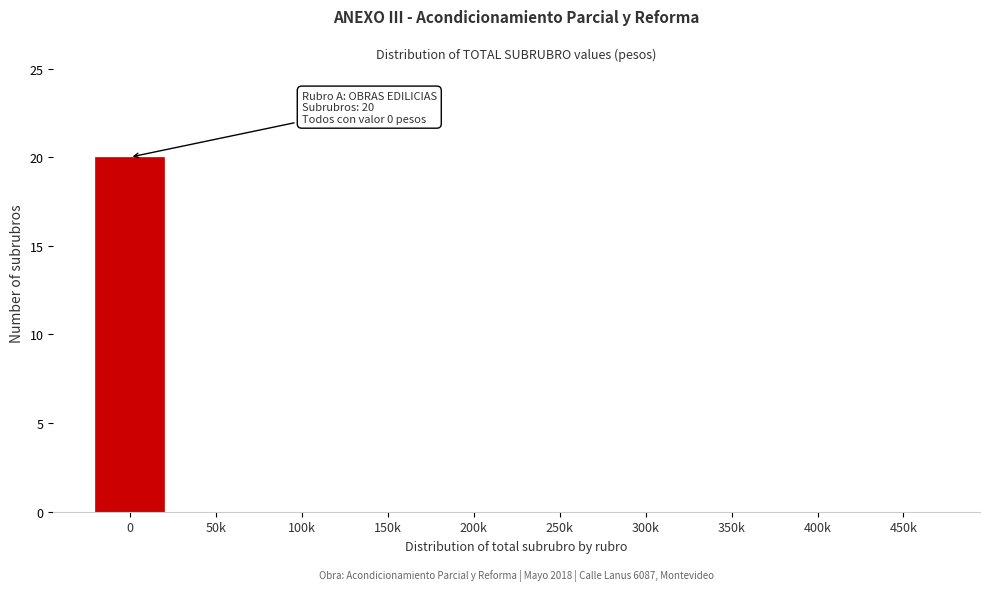

Reading right to left, what are all the values shown in this chart?

450k=0	400k=0	350k=0	300k=0	250k=0	200k=0	150k=0	100k=0	50k=0	0=20